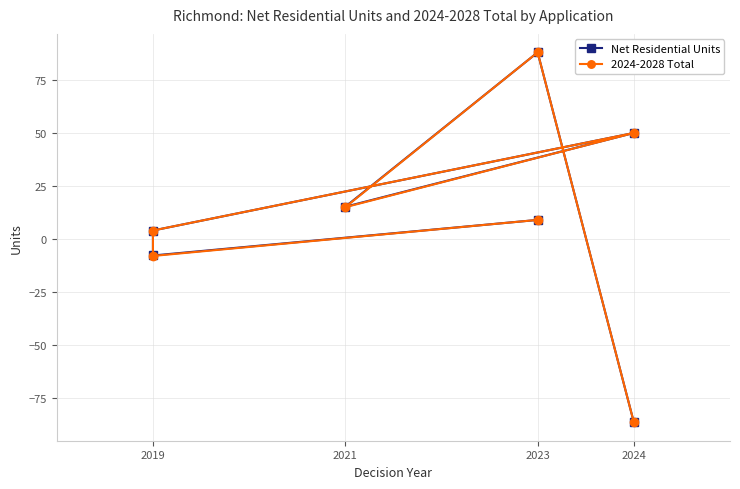

What is the smallest value displayed?

-86.4